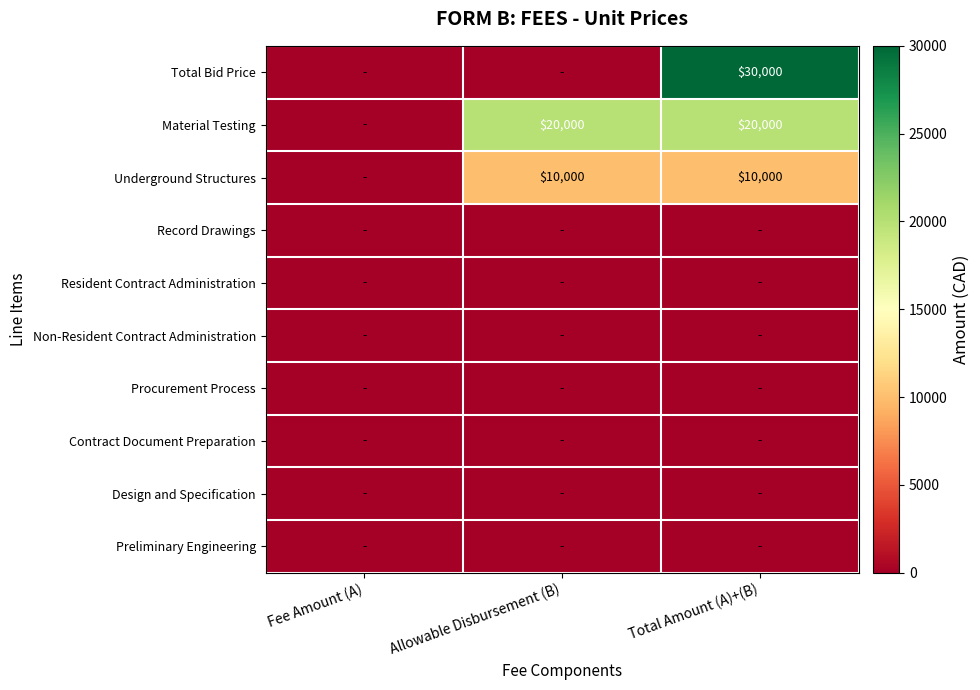

What is the difference between the highest and lowest values at Total Amount (A)+(B)?

30000